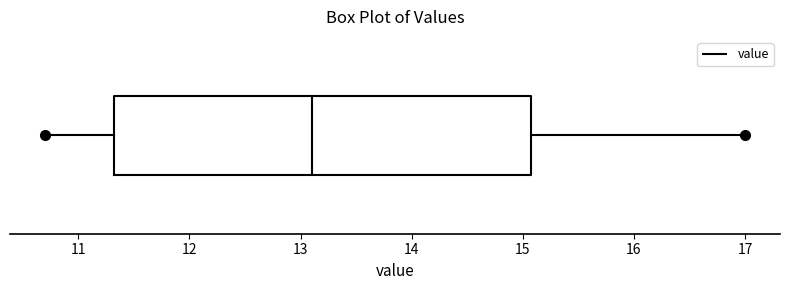

Where is the left edge of the box on the x-axis? The values are not printed on the chart, so give them approximately, as read against the axis.

11.3